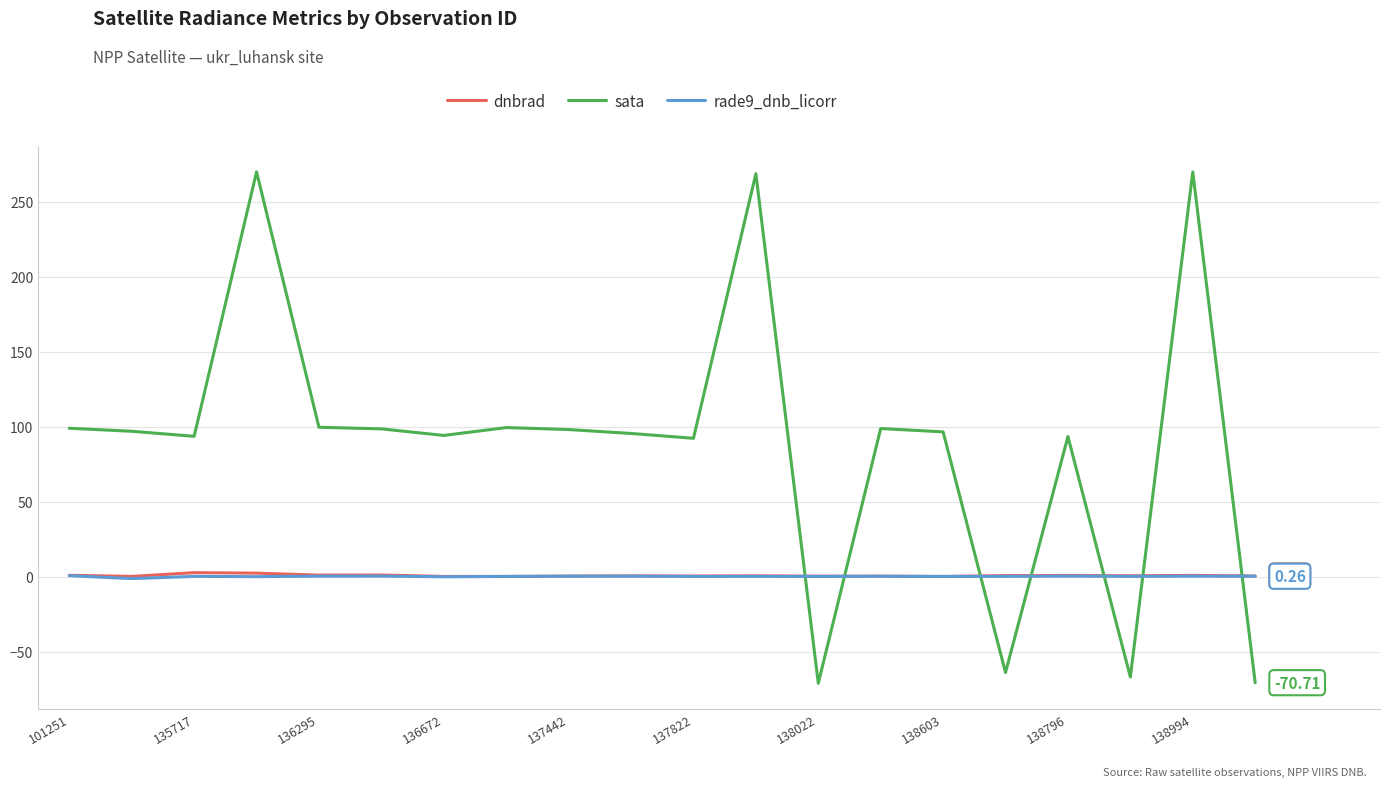

After their last crossing, which series has the higher values: rade9_dnb_licorr or sata?

rade9_dnb_licorr